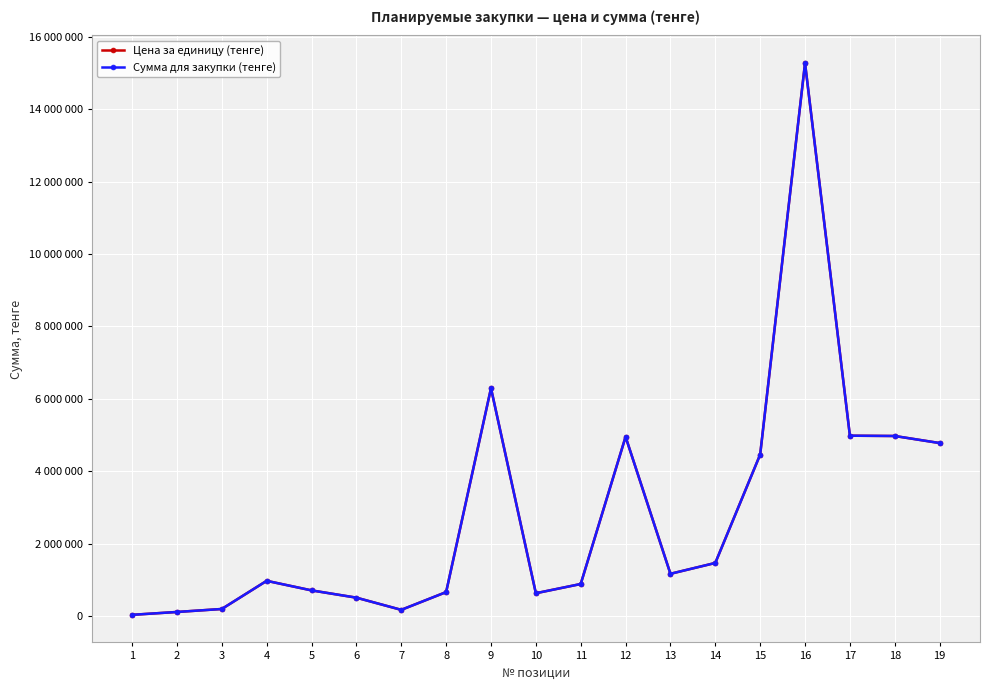

Is this an area chart (filled region under the line)?

No